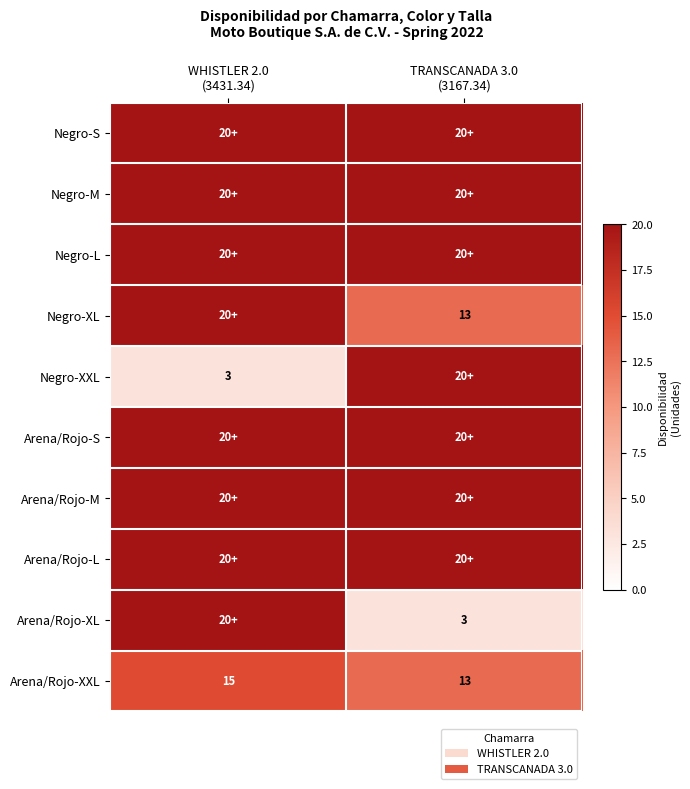

Count the Negro-XXL values in the range 3 to 20.

2